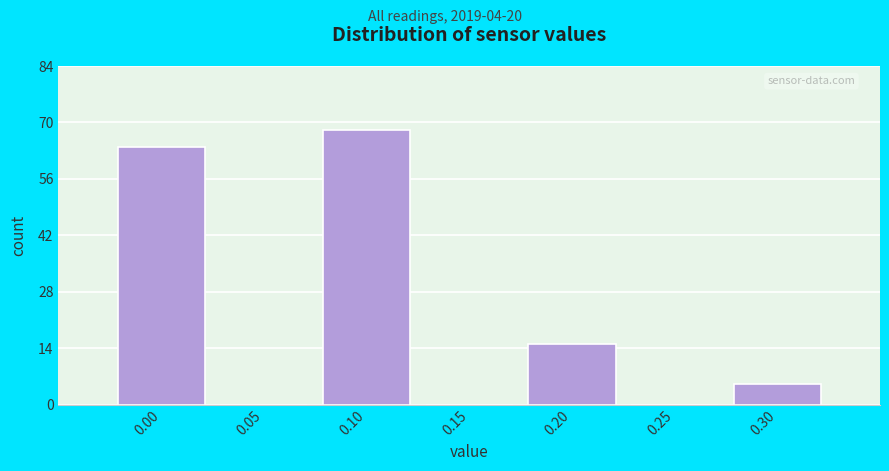

Reading left to right, extract all data points from this chart.

0.00=64	0.05=0	0.10=68	0.15=0	0.20=15	0.25=0	0.30=5